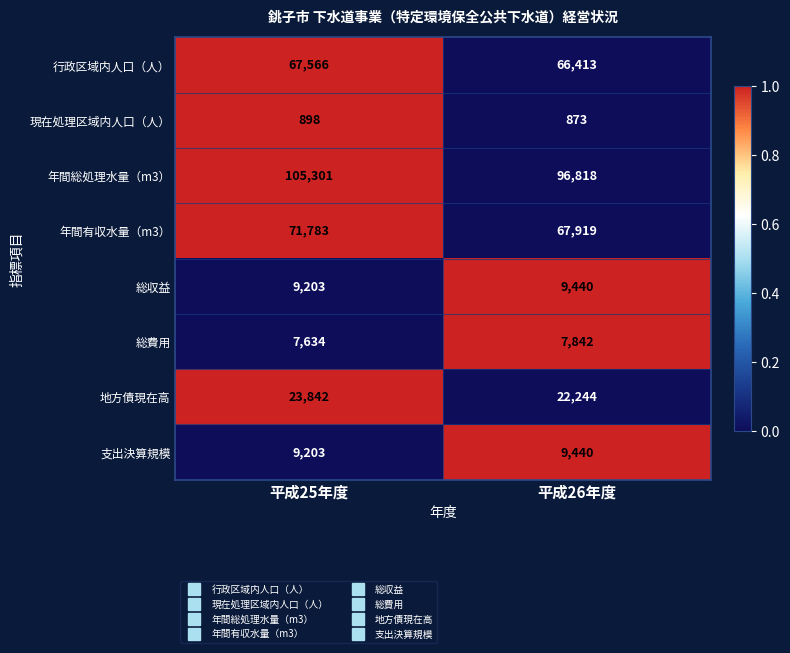

Count the number of data series in this chart.

8